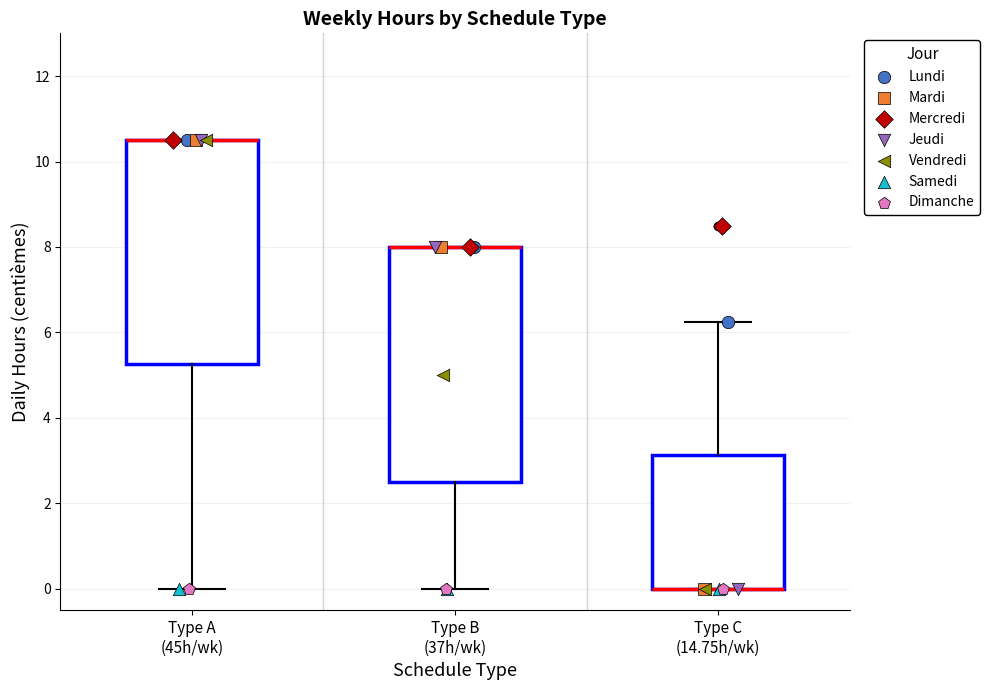

Where is the lower edge of the box for Type A (45h/wk) on the y-axis? The values are not printed on the chart, so give them approximately, as read against the axis.

5.2